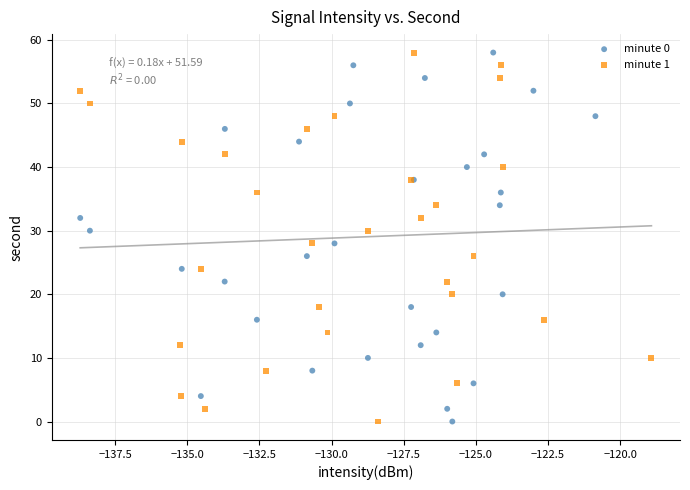

What are all the series names shown in the legend?

minute 0, minute 1